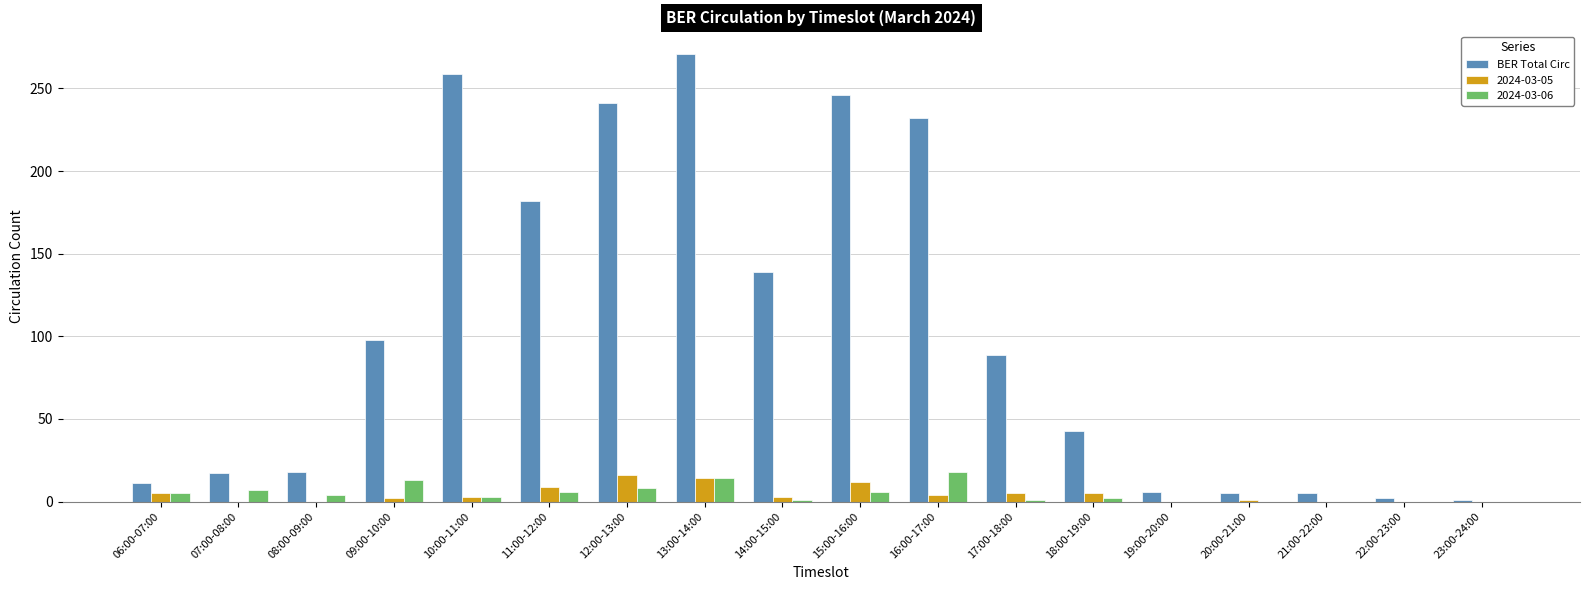

What is the greatest value displayed?

271